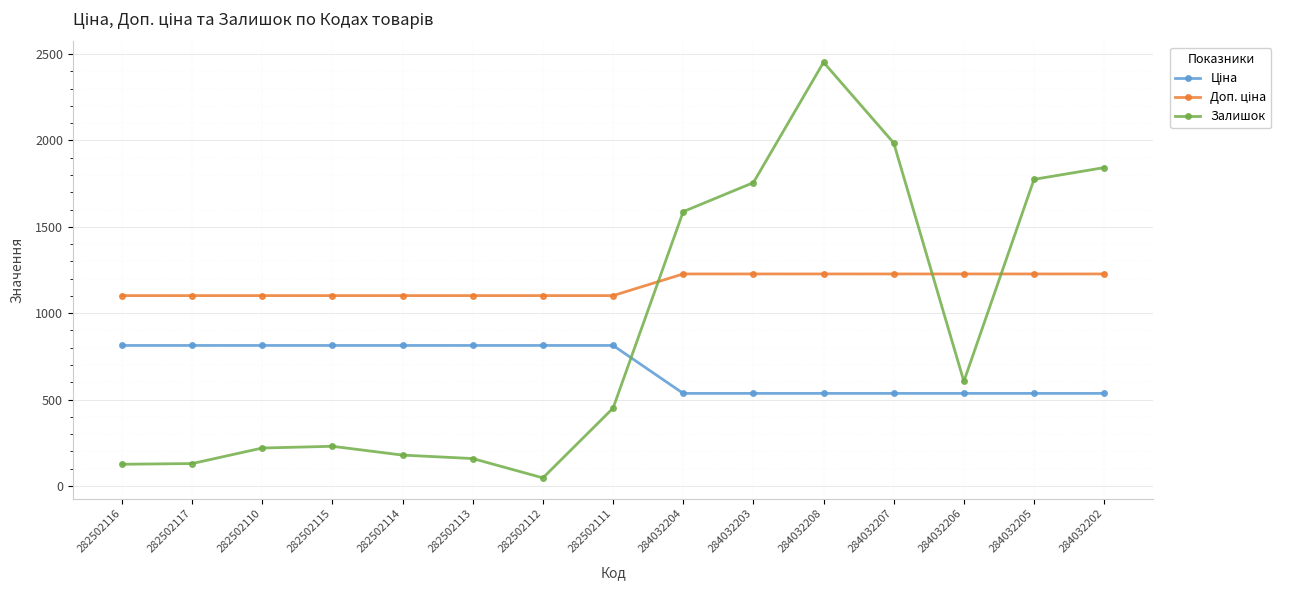

Is it true that Залишок equals 450.0 at 282502111?

True